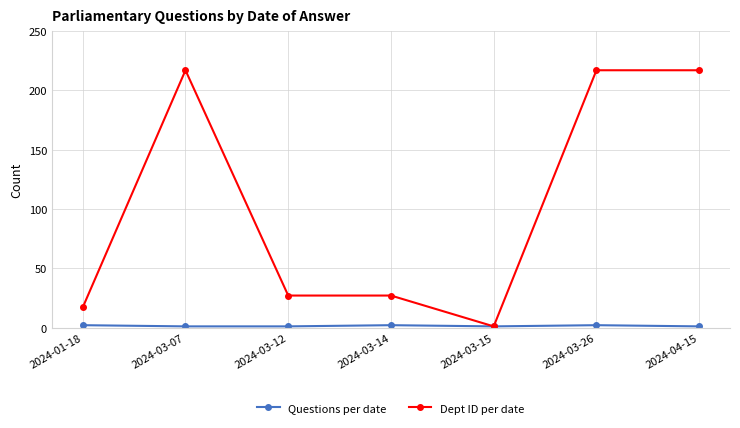

What is the greatest value displayed?

217